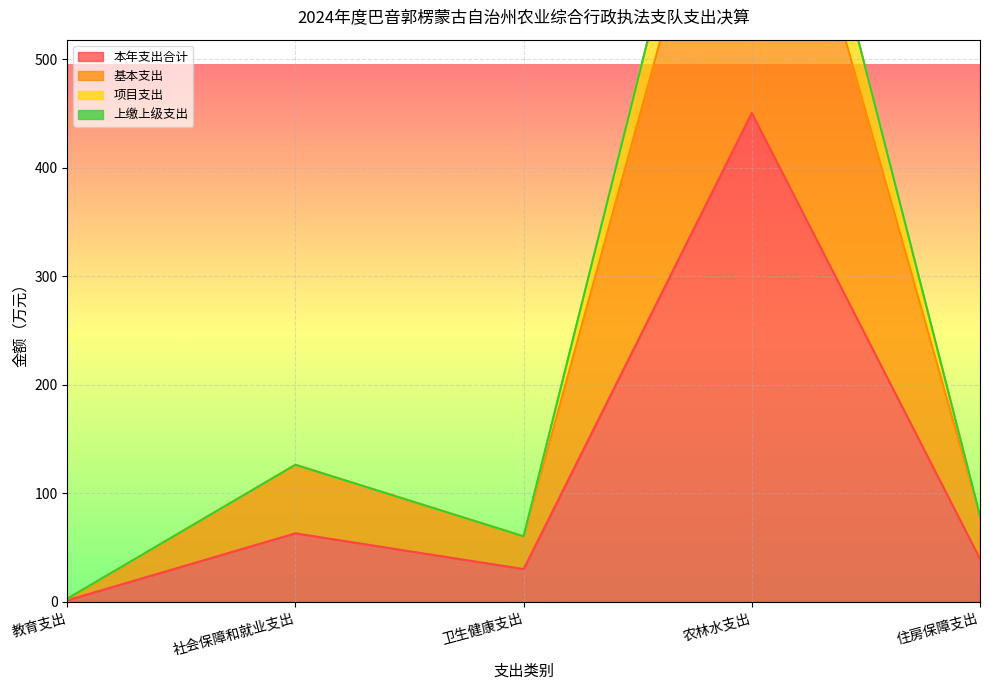

What is the approximate value of 本年支出合计 at 卫生健康支出?

30.2